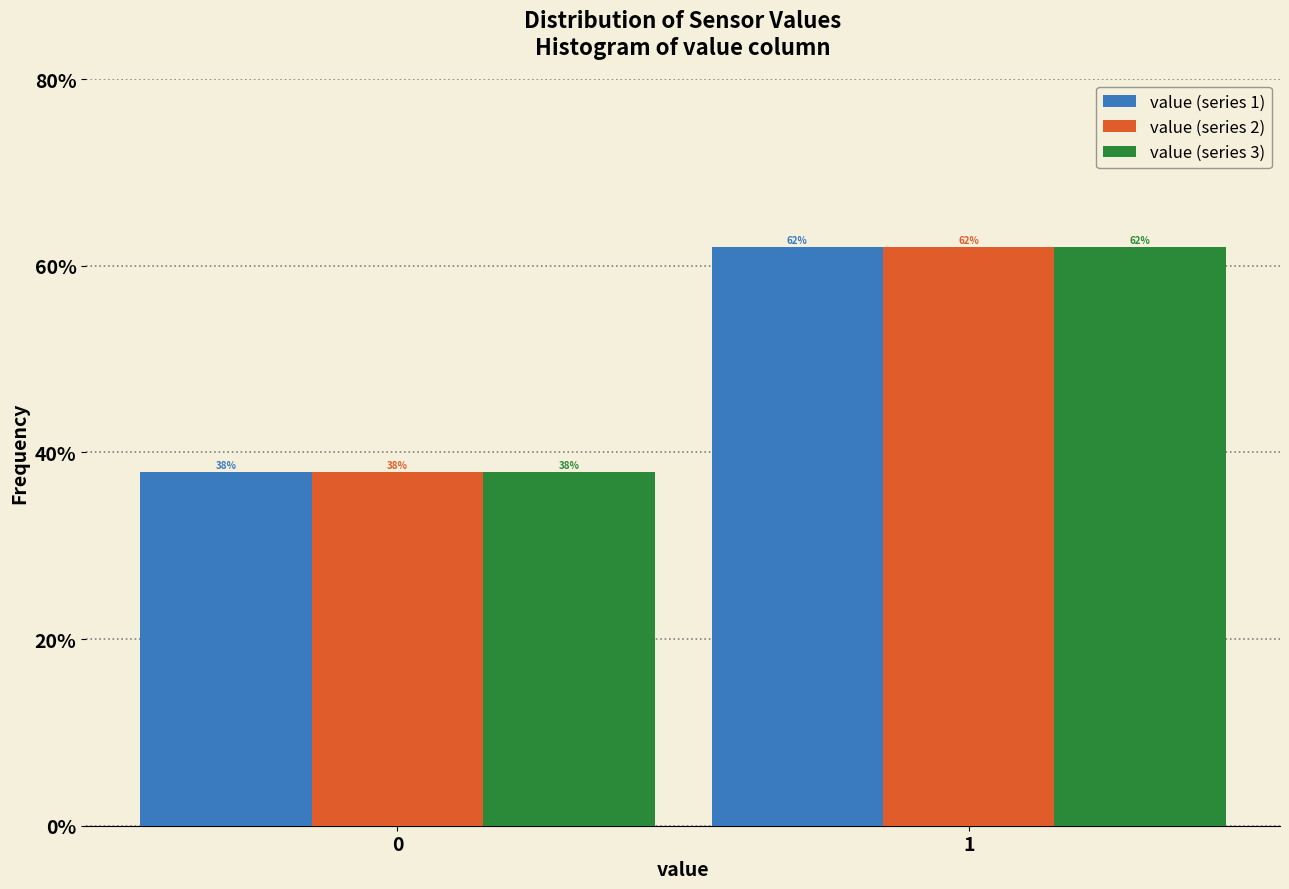

What are all the series names shown in the legend?

value (series 1), value (series 2), value (series 3)